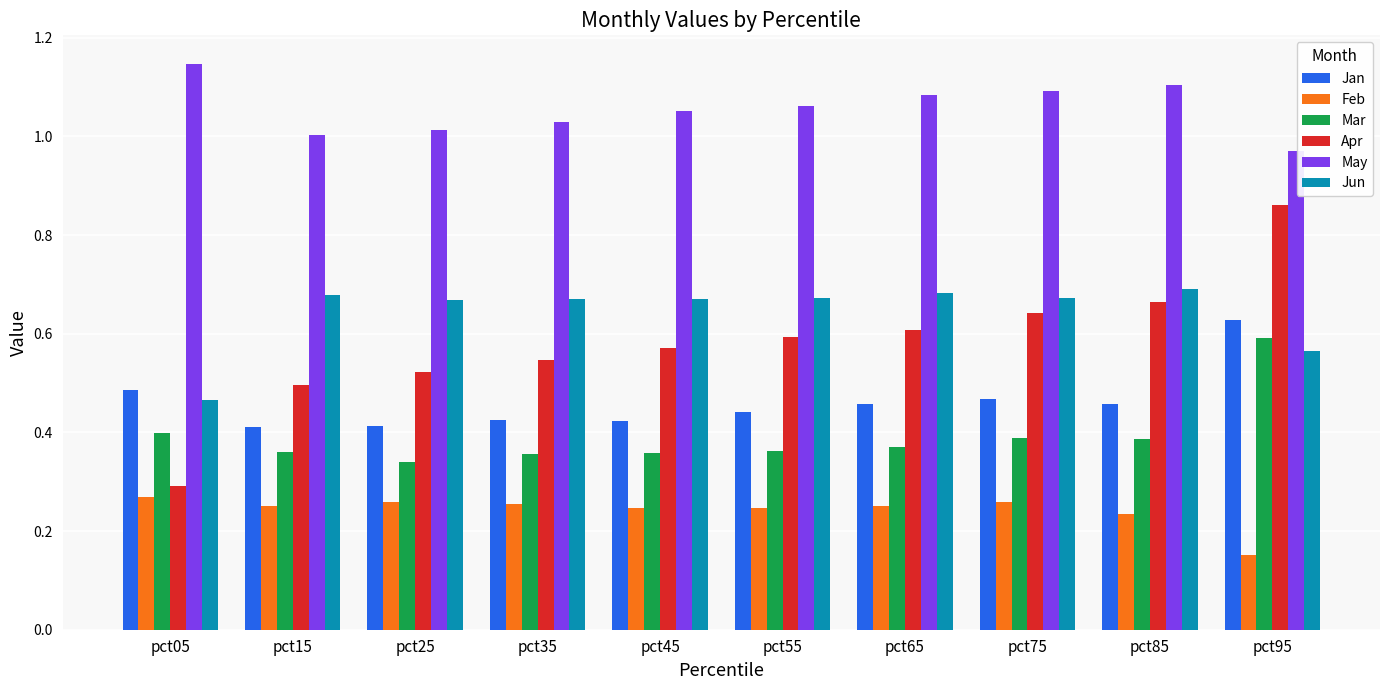

Is it true that Mar equals 0.6 at pct55?

False